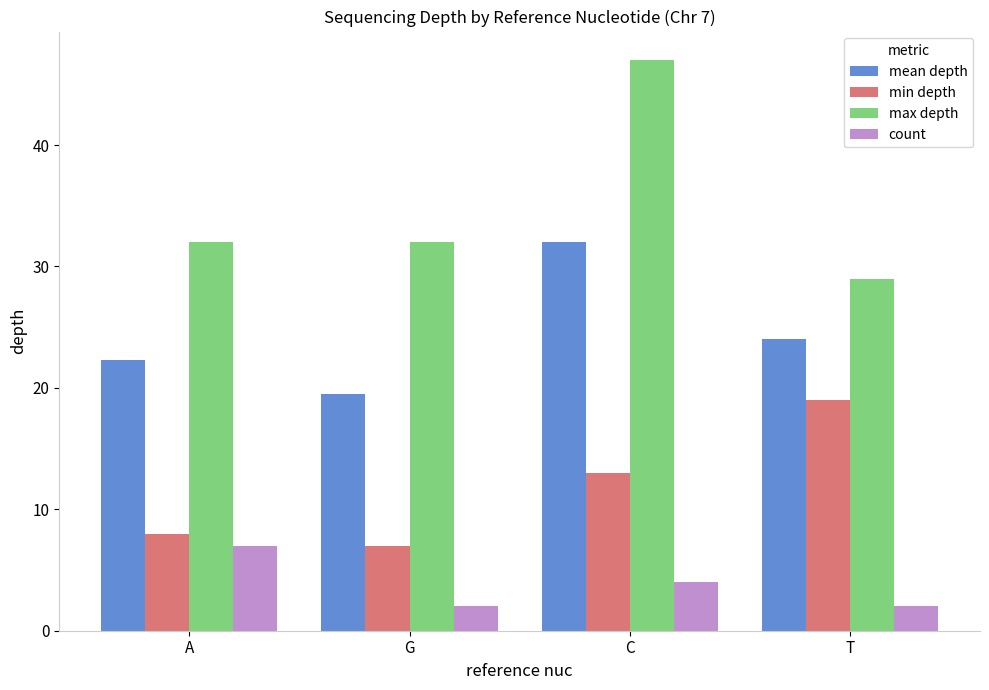

At which category is the sum across all series the highest?

C